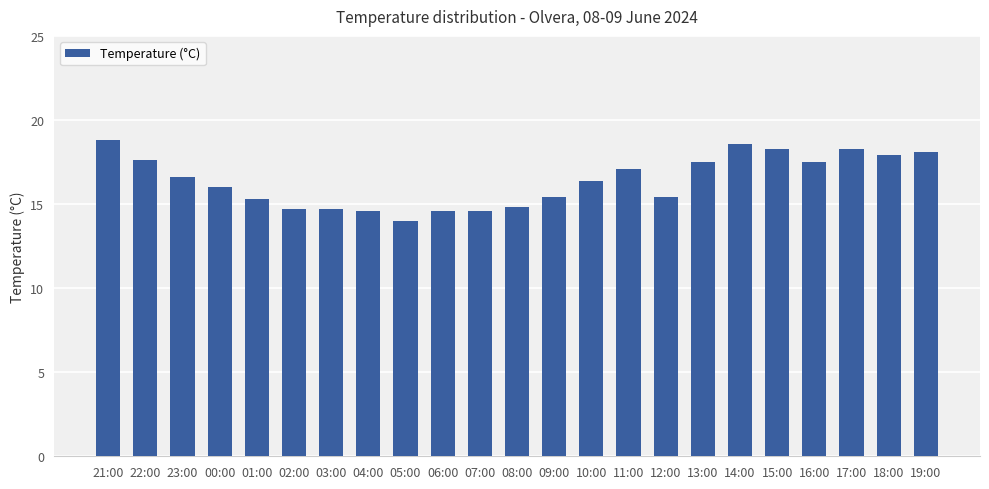

What is the difference between the maximum and minimum values?

4.8